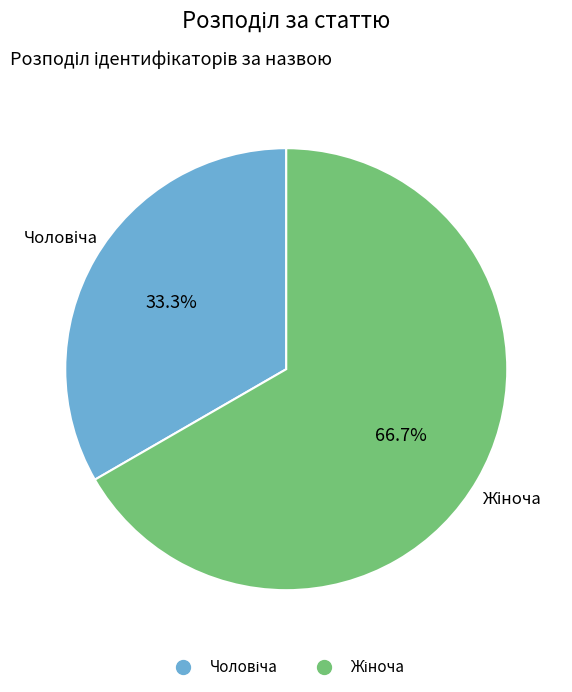

Is there a majority slice in this chart?

Yes